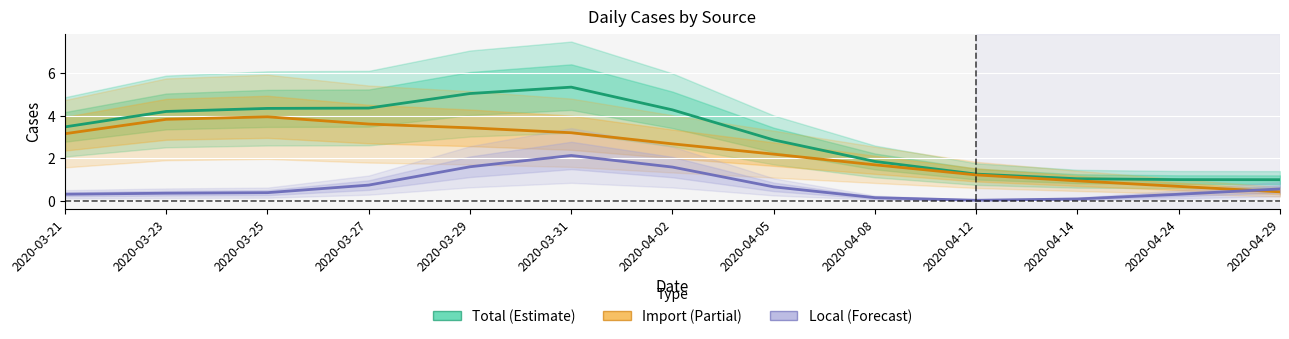

Reading right to left, transcribe all the data shown in this chart.

Total (Estimate): 2020-04-29=1.0	2020-04-24=1.0	2020-04-14=1.0	2020-04-12=1.3	2020-04-08=1.9	2020-04-05=2.9	2020-04-02=4.3	2020-03-31=5.3	2020-03-29=5.0	2020-03-27=4.4	2020-03-25=4.3	2020-03-23=4.2	2020-03-21=3.5
Import (Partial): 2020-04-29=0.4	2020-04-24=0.7	2020-04-14=0.9	2020-04-12=1.2	2020-04-08=1.7	2020-04-05=2.2	2020-04-02=2.7	2020-03-31=3.2	2020-03-29=3.4	2020-03-27=3.6	2020-03-25=3.9	2020-03-23=3.8	2020-03-21=3.2
Local (Forecast): 2020-04-29=0.6	2020-04-24=0.3	2020-04-14=0.1	2020-04-12=0.0	2020-04-08=0.2	2020-04-05=0.7	2020-04-02=1.6	2020-03-31=2.1	2020-03-29=1.6	2020-03-27=0.7	2020-03-25=0.4	2020-03-23=0.4	2020-03-21=0.3